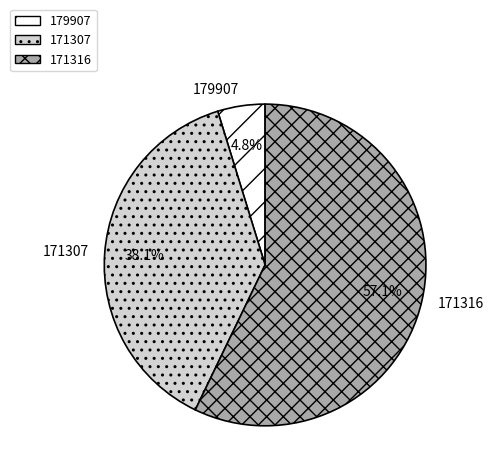

To the nearest percent, what portion does 179907 represent?

5%